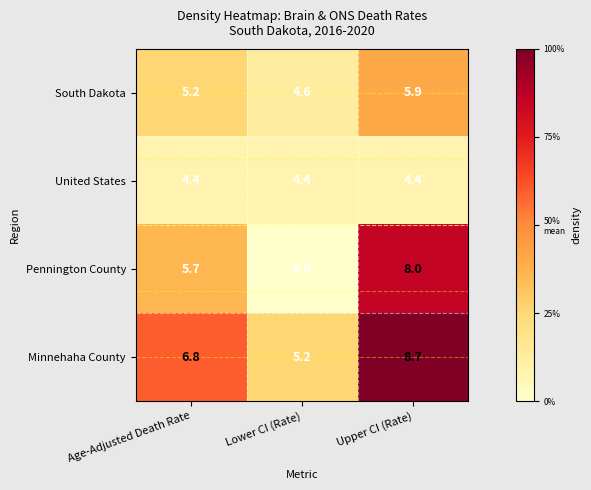

What is the difference between the Pennington County values at Lower CI (Rate) and Upper CI (Rate)?

4.0